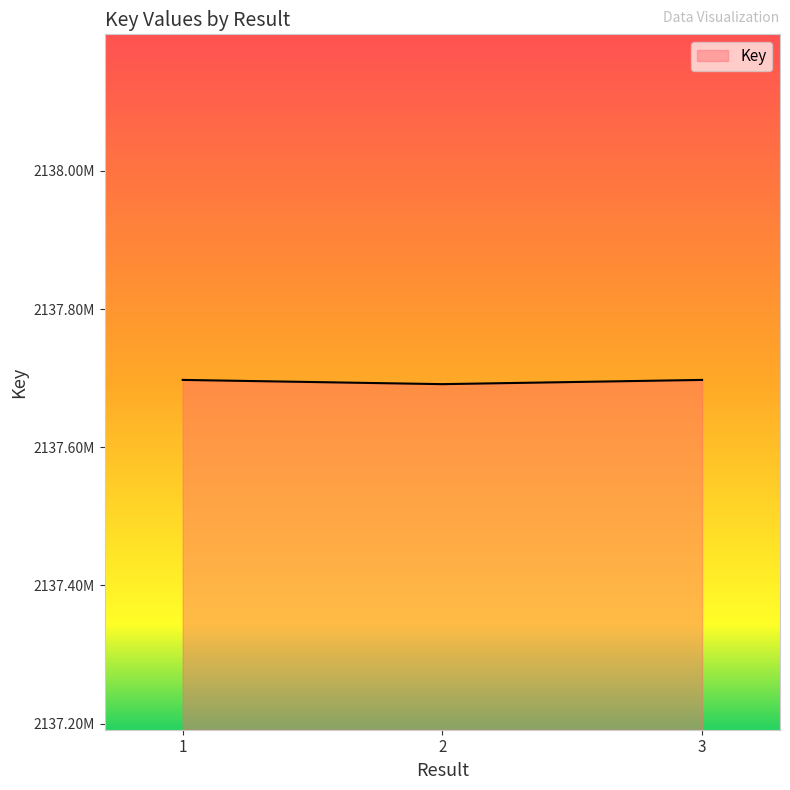

Does the chart have visible grid lines?

No